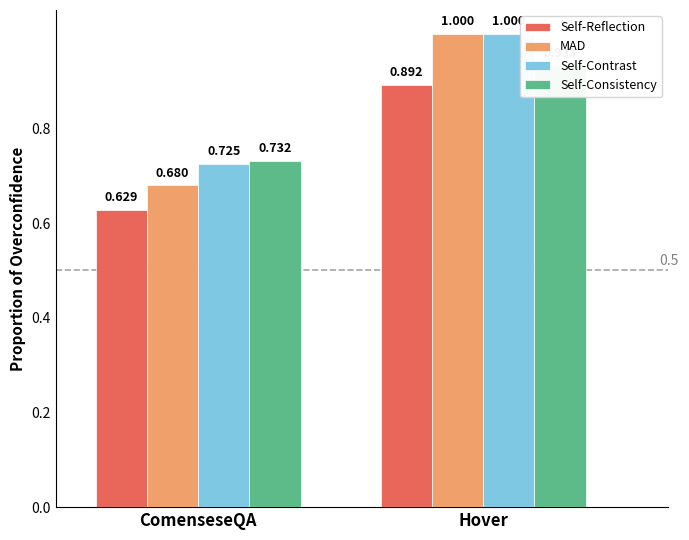

What is the greatest value displayed?

1.0